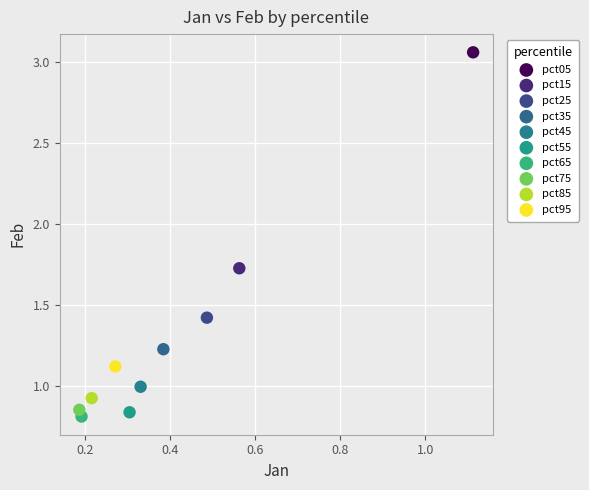

What are all the series names shown in the legend?

pct05, pct15, pct25, pct35, pct45, pct55, pct65, pct75, pct85, pct95